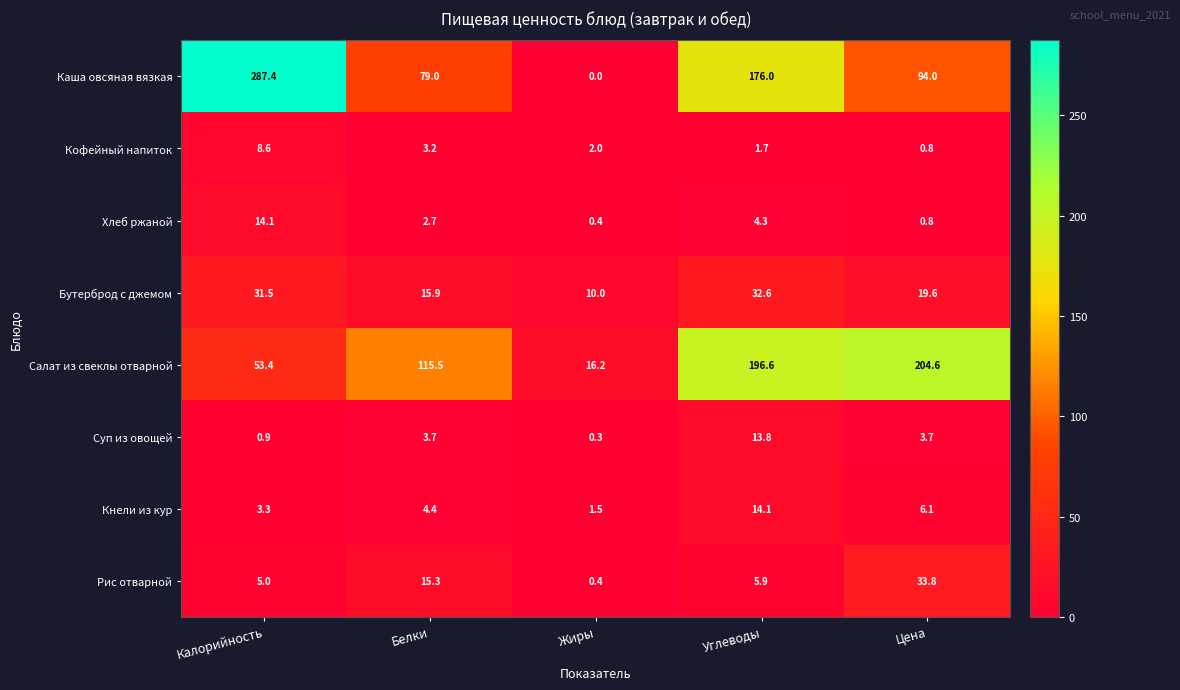

At which category is the sum across all series the highest?

Углеводы